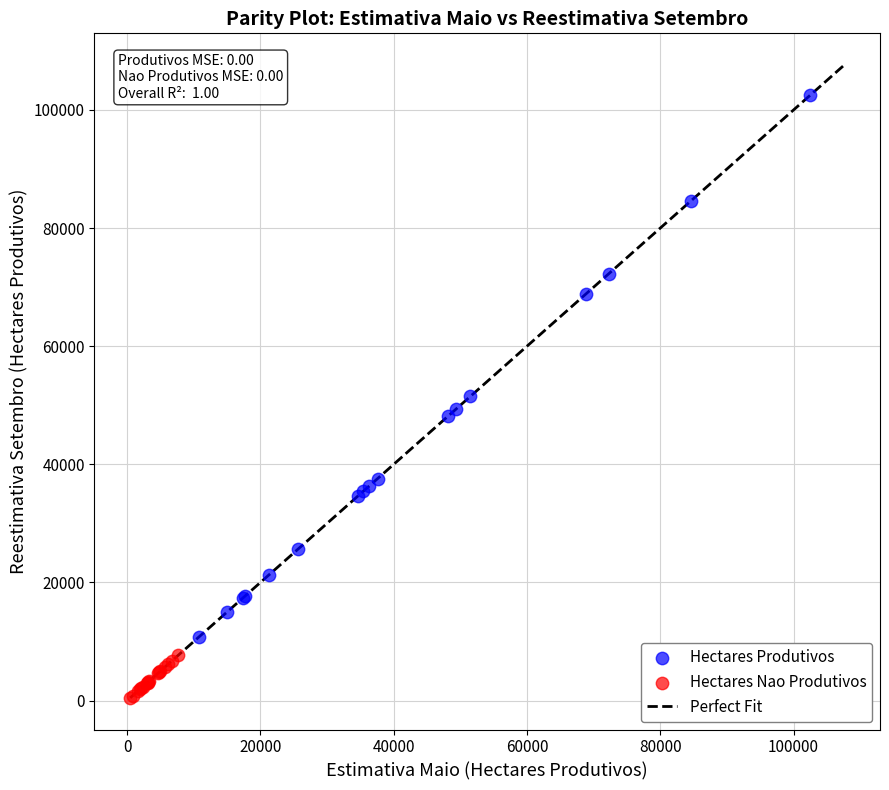

Which series reaches the minimum Y coordinate?

Hectares Nao Produtivos